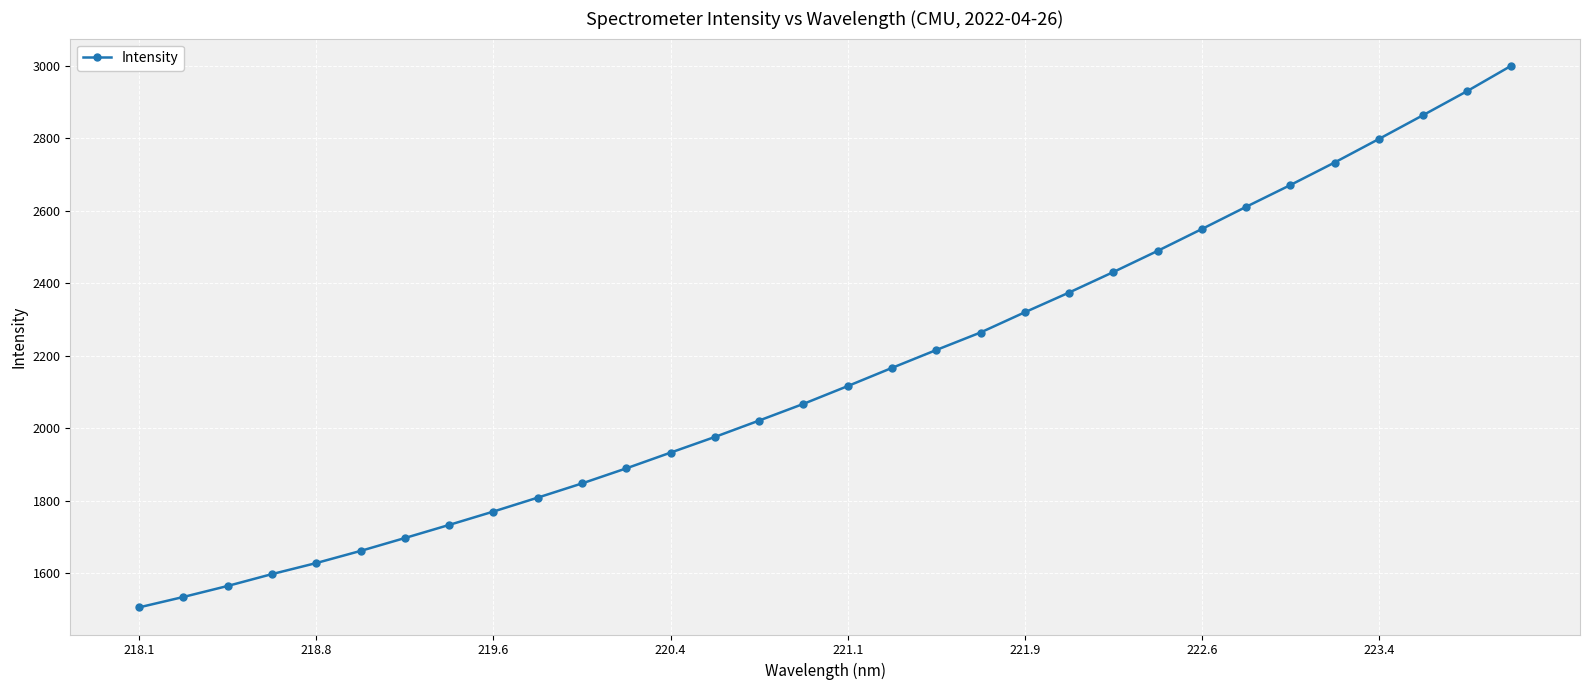

What is the maximum value shown in the chart?

2999.7